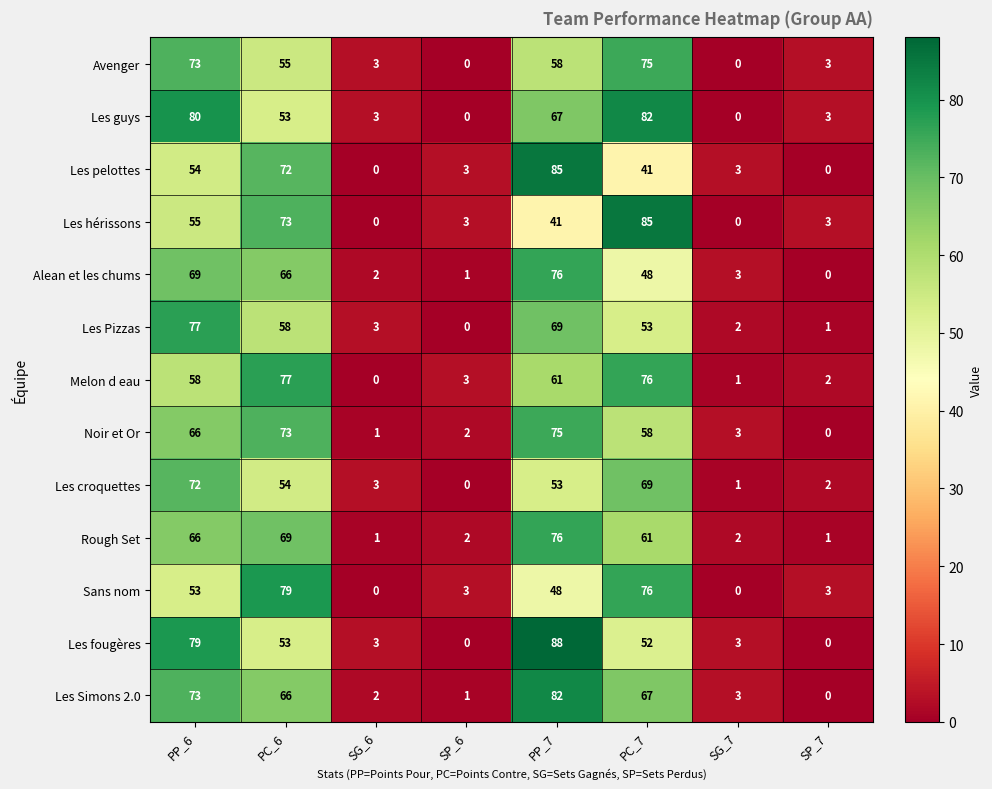

Which series has the largest total across all categories?

Les Simons 2.0